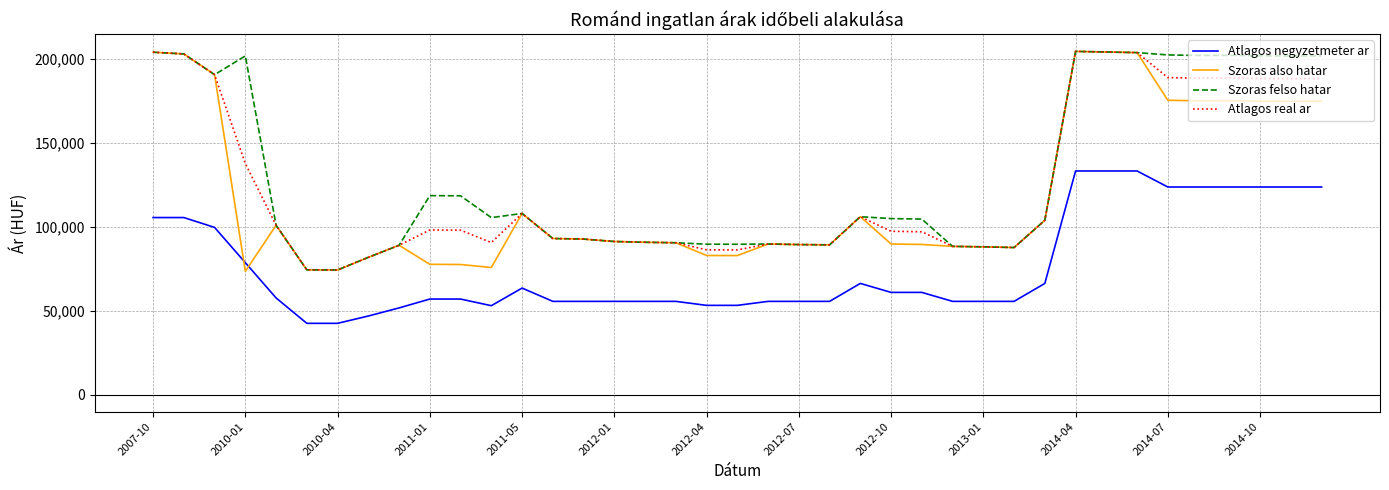

What is the lowest value of the Atlagos real ar series?

74288